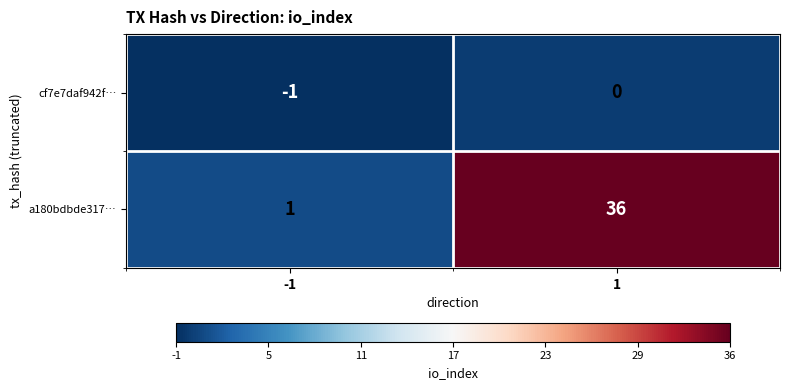

What is the sum of all a180bdbde317… values?

37